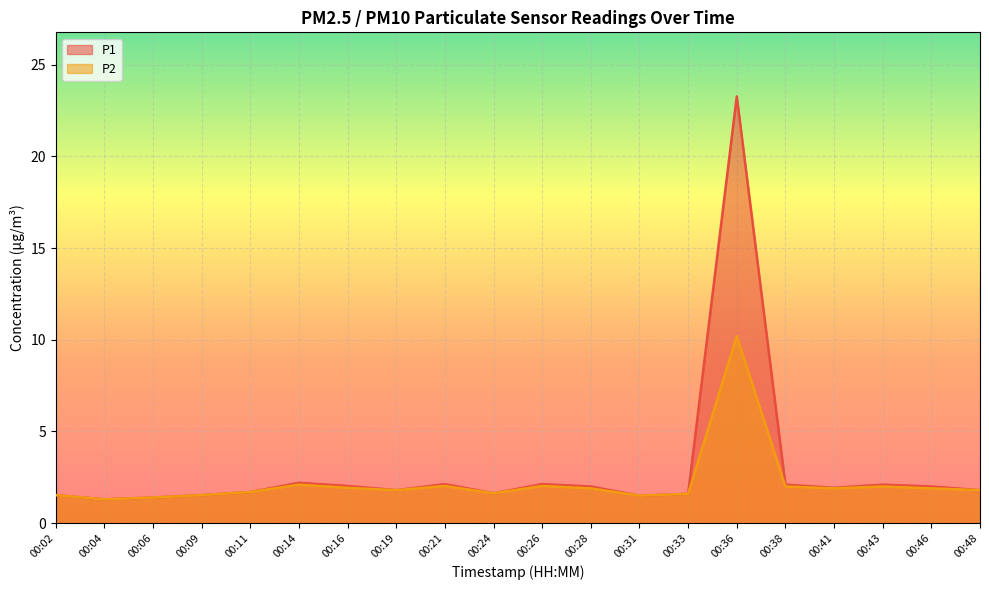

Which series has the widest spread of values?

P1